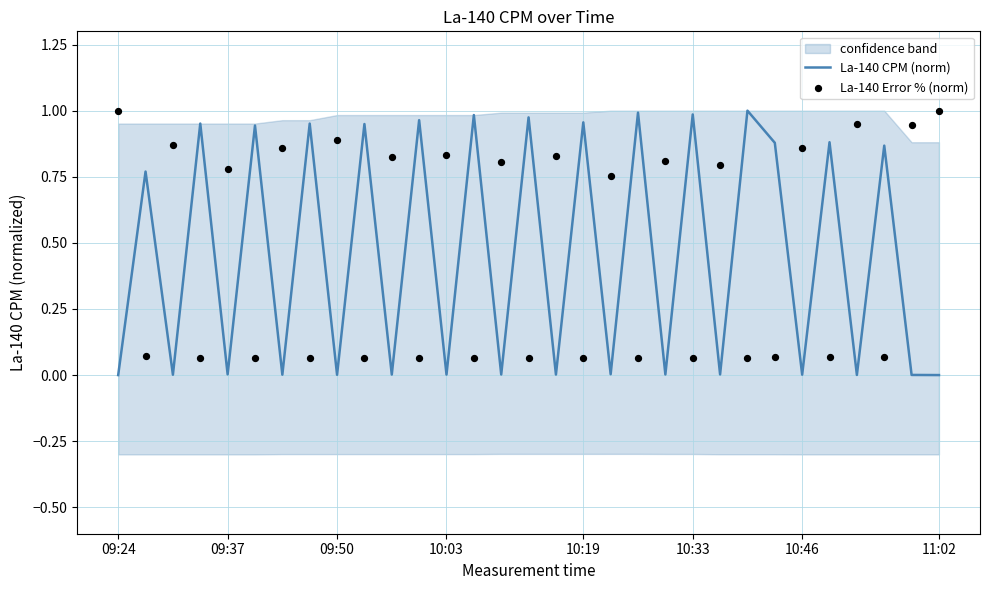

What are all the series names shown in the legend?

La-140 CPM (norm), La-140 Error % (norm)